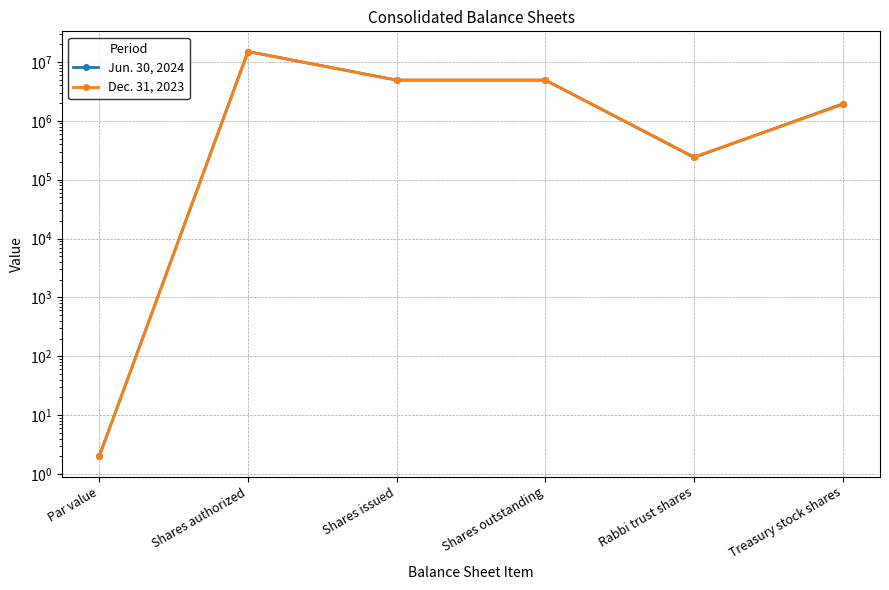

What position from the right is Shares outstanding?

3